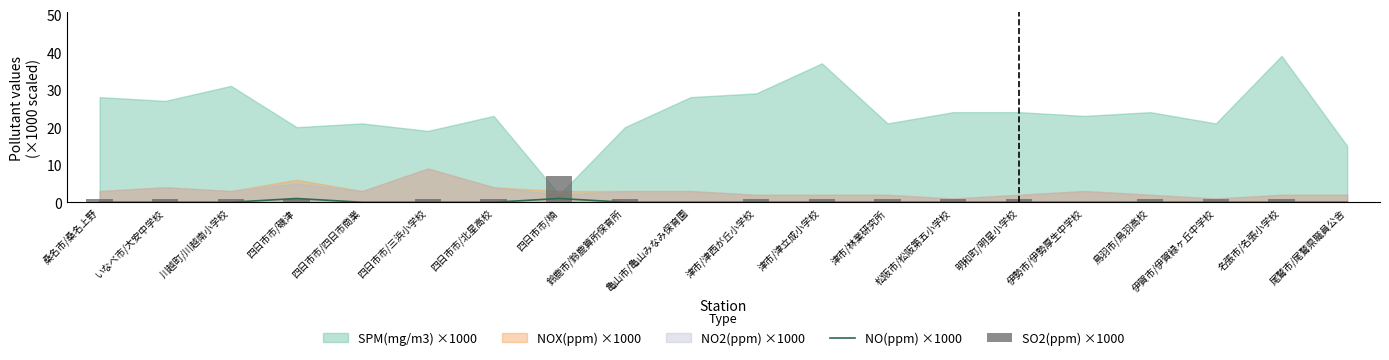

What position from the left is 津市/津西が丘小学校?

11